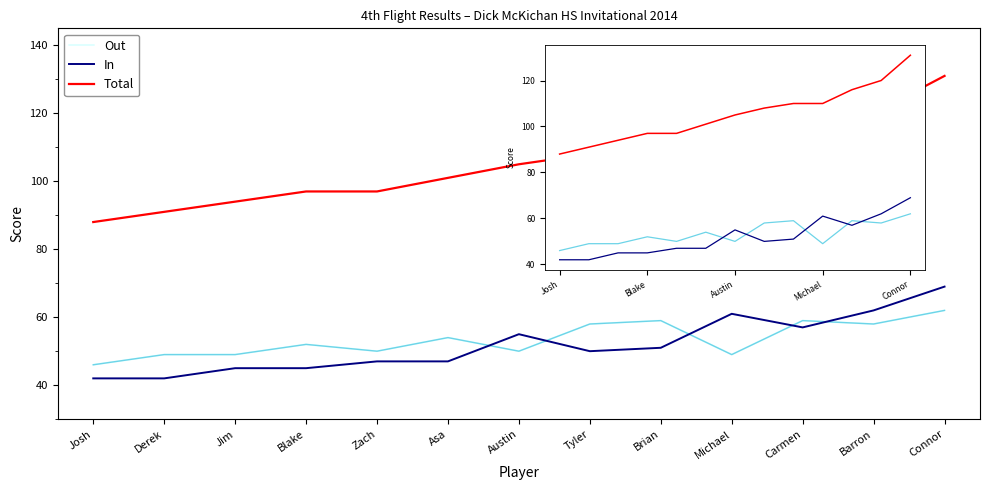

What is the label of the 10th point from the left?

Michael